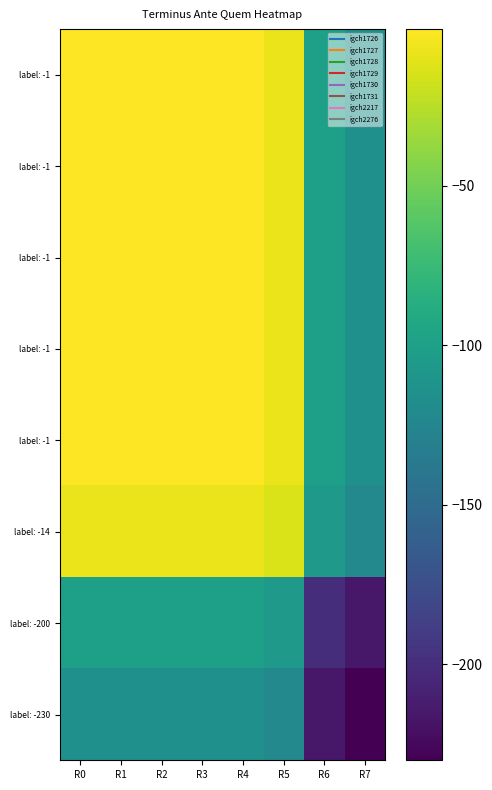

Between R6 and R7, which is larger?

R6